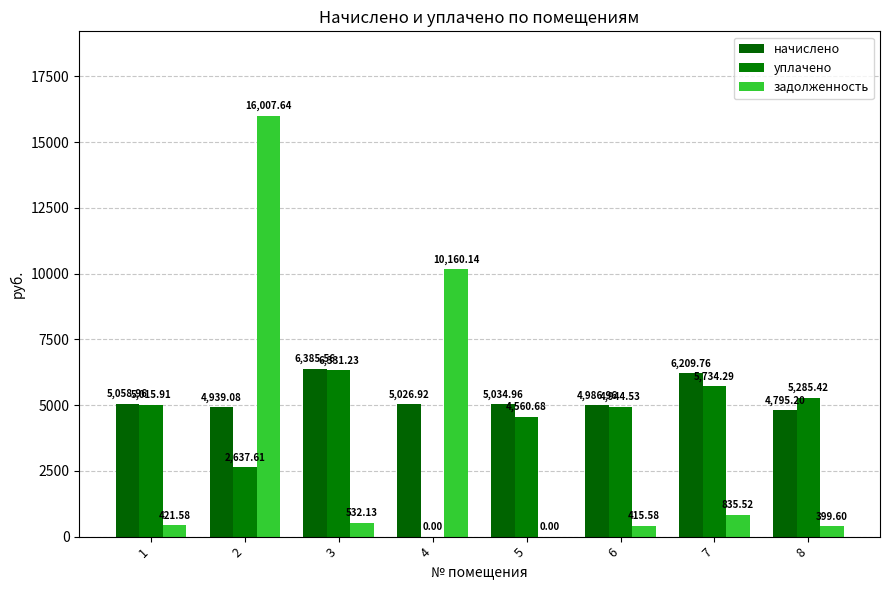

What is the maximum value shown in the chart?

16007.6